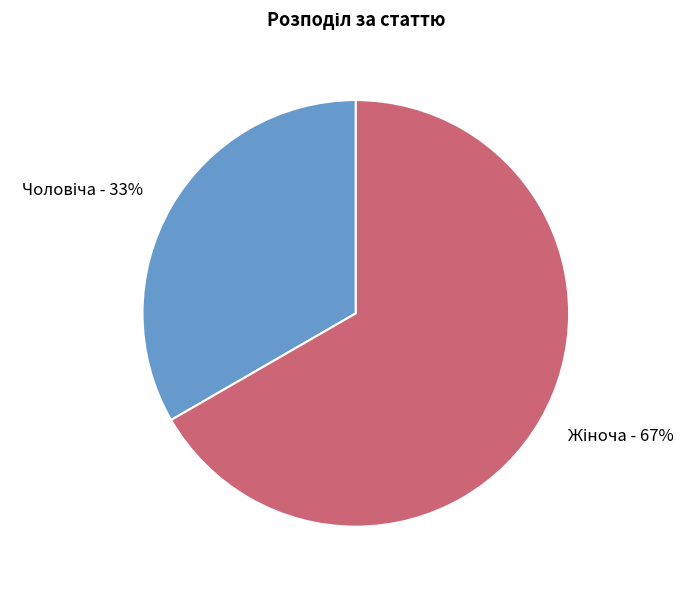

How many slices are in this pie chart?

2